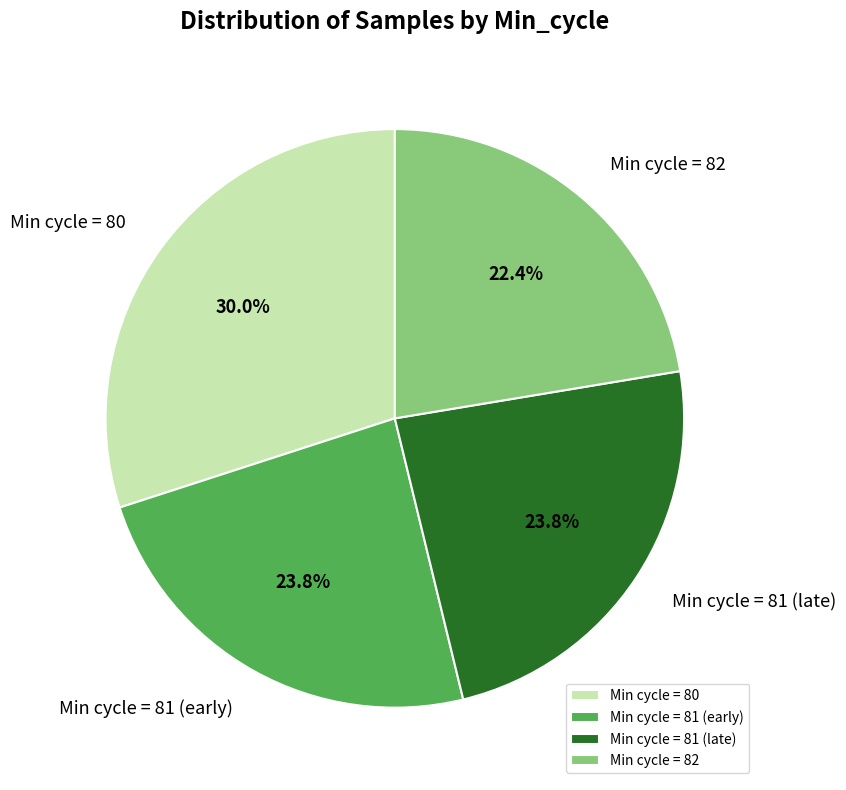

What portion of the pie excludes Min cycle = 82?

77.6%